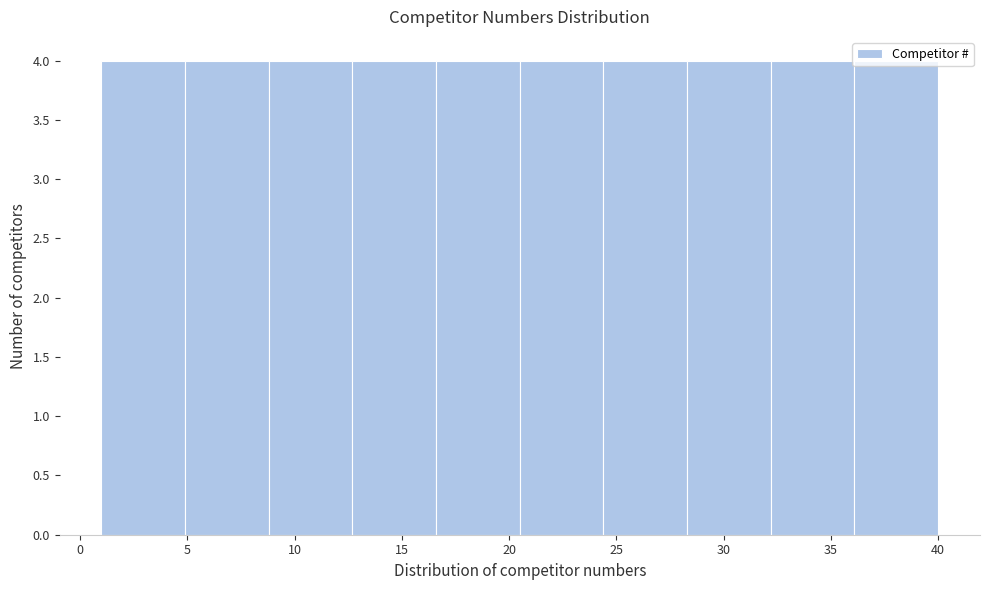

Reading left to right, transcribe this chart: for each bar, give the range it covers on the x-axis and its height. Neither the bar edges nor the heights are printed on the chart, so give them approximately, as read against the axes.

1.0 to 4.9: 4
4.9 to 8.8: 4
8.8 to 12.7: 4
12.7 to 16.6: 4
16.6 to 20.5: 4
20.5 to 24.4: 4
24.4 to 28.3: 4
28.3 to 32.2: 4
32.2 to 36.1: 4
36.1 to 40.0: 4